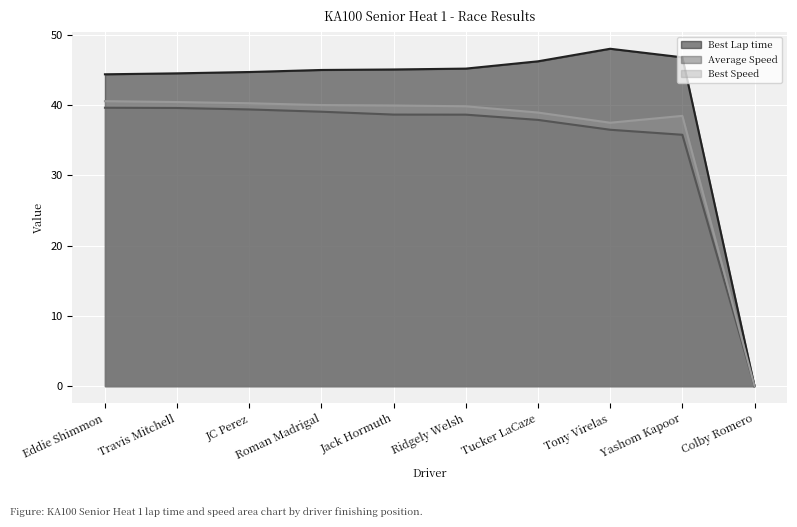

How many data points in Best Speed are above 39?

6